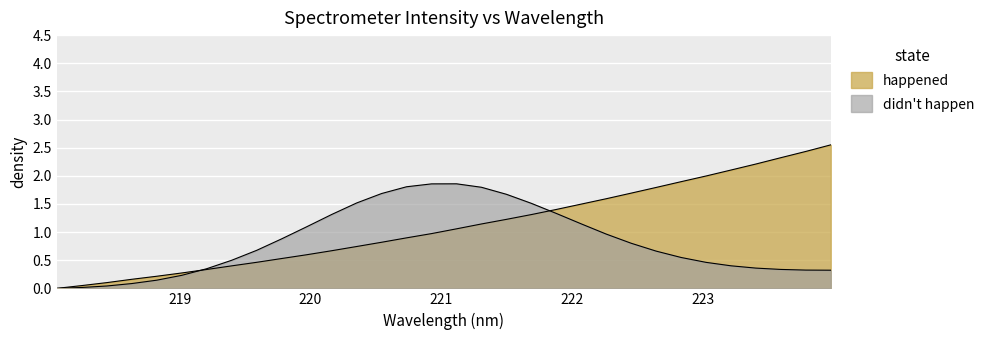

What is the average value?

1.1